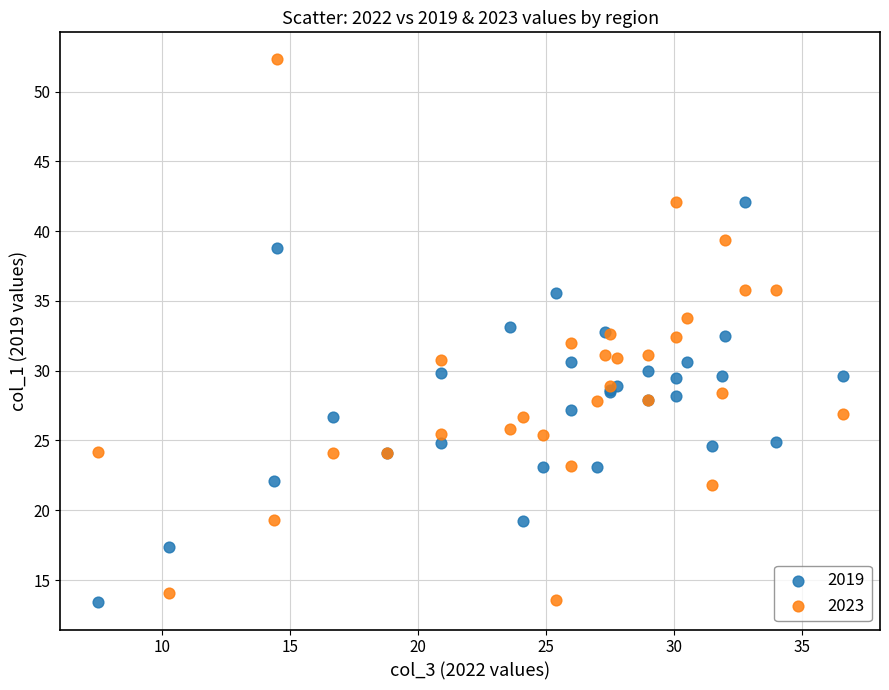

What are all the series names shown in the legend?

2019, 2023